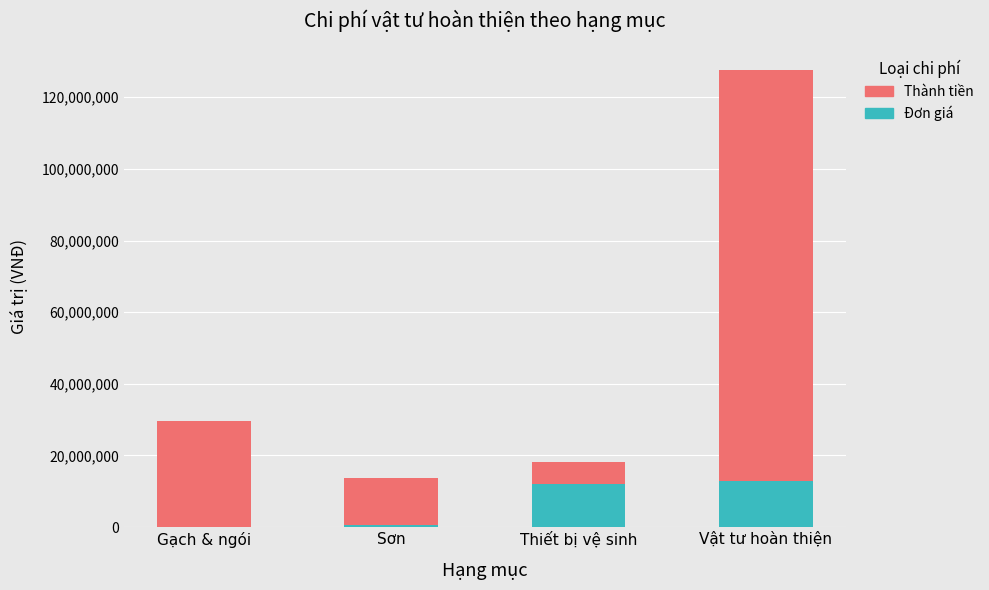

Reading left to right, list the values for the Đơn giá series.

Gạch & ngói=30132.0	Sơn=598000.0	Thiết bị vệ sinh=12042000.0	Vật tư hoàn thiện=12890000.0